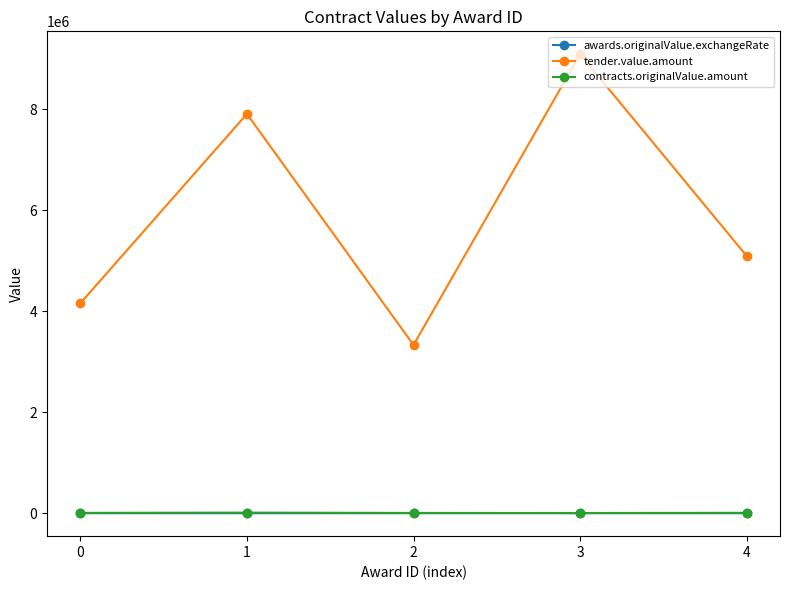

At which category is the sum across all series the highest?

3